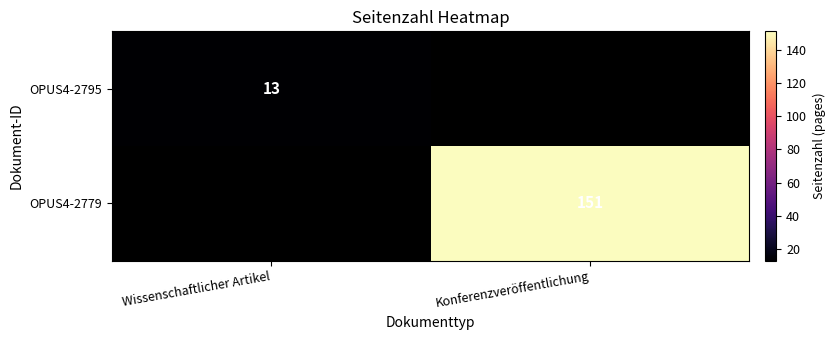

The value of OPUS4-2779 at Konferenzveröffentlichung is 151. True or false?

True